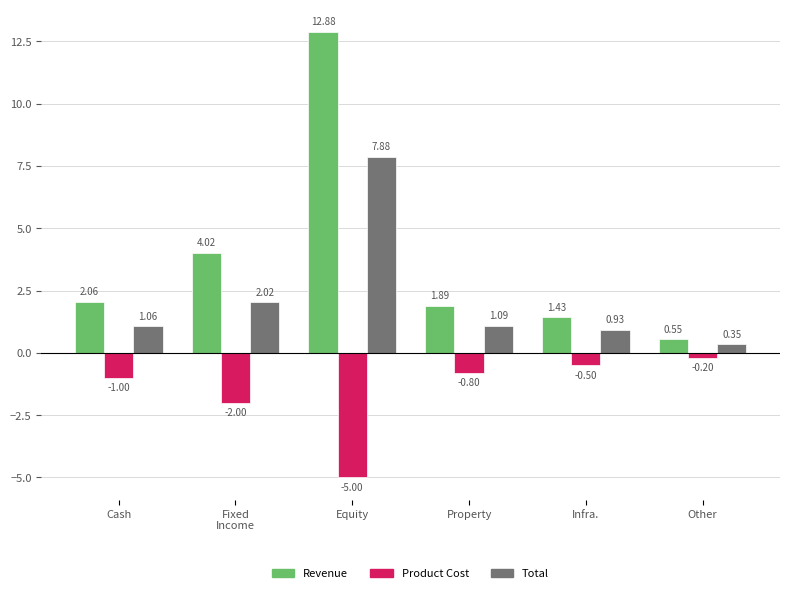

Rank the series by their maximum value, from highest to lowest.

Revenue, Total, Product Cost